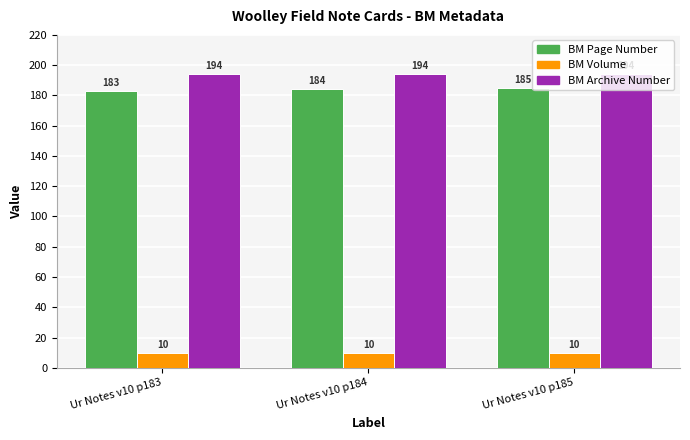

How many bars are there in total?

9